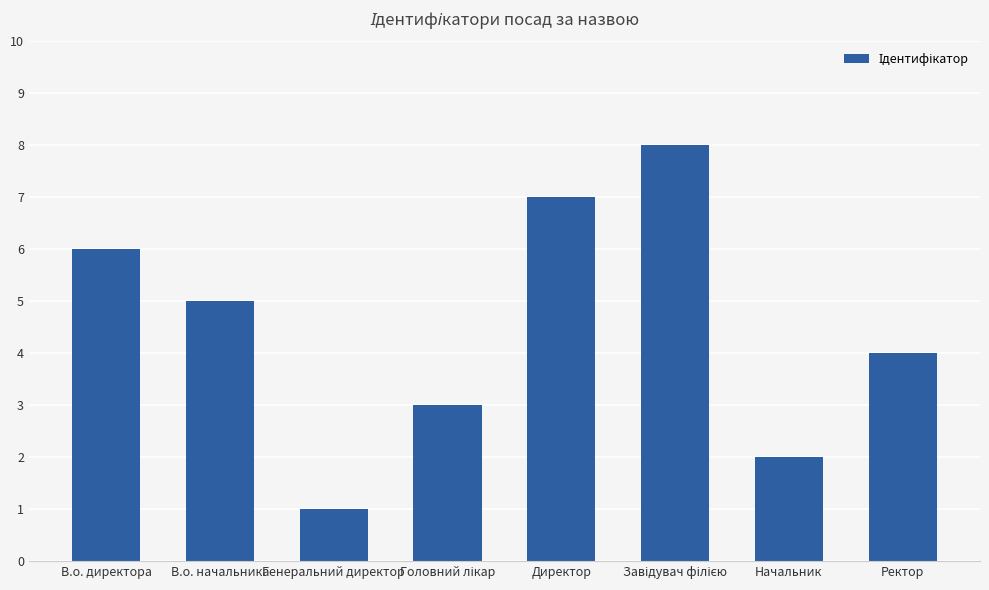

What is the change in value from В.о. начальника to Начальник?

-3